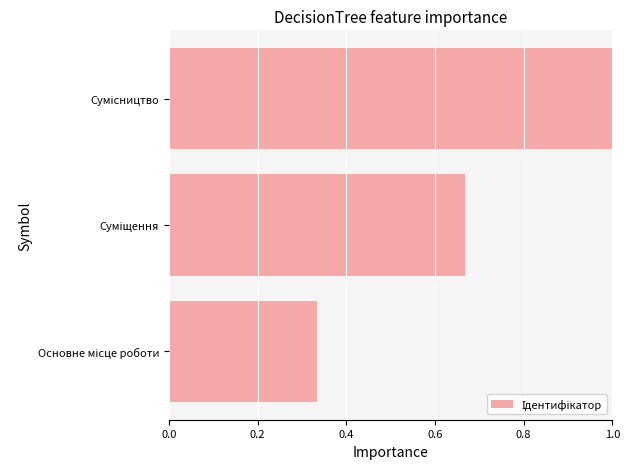

What is the maximum value shown in the chart?

1.0